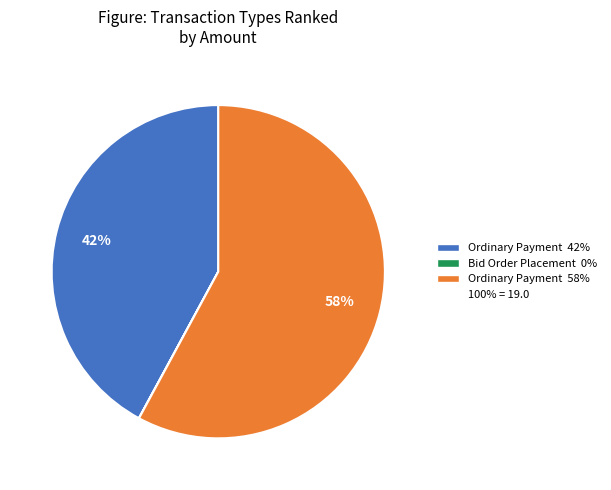

To the nearest percent, what is the difference between the largest and smallest slice percentages?

58%